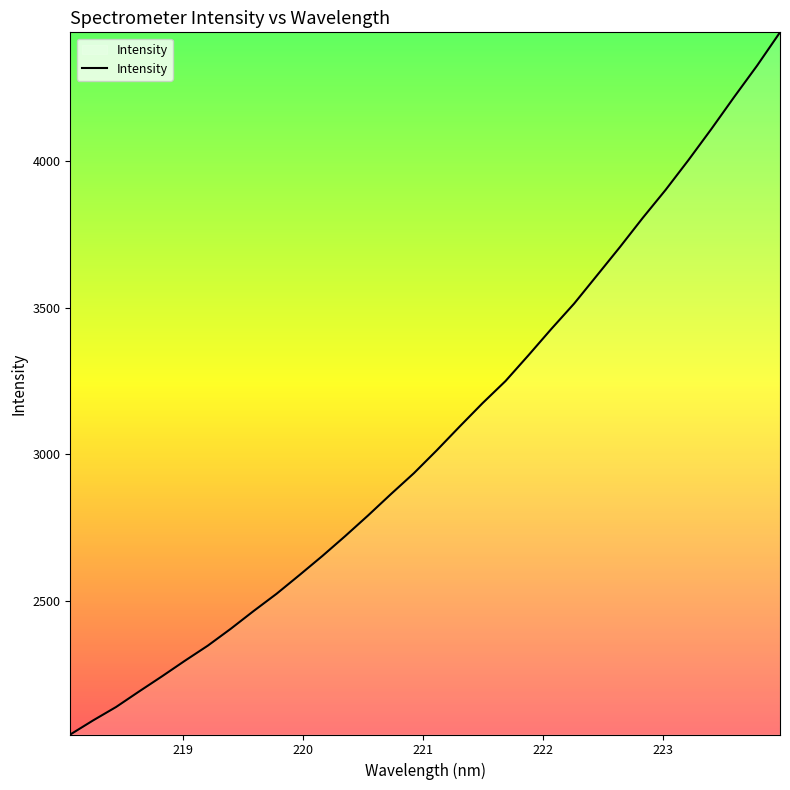

What is the greatest value displayed?

4439.7